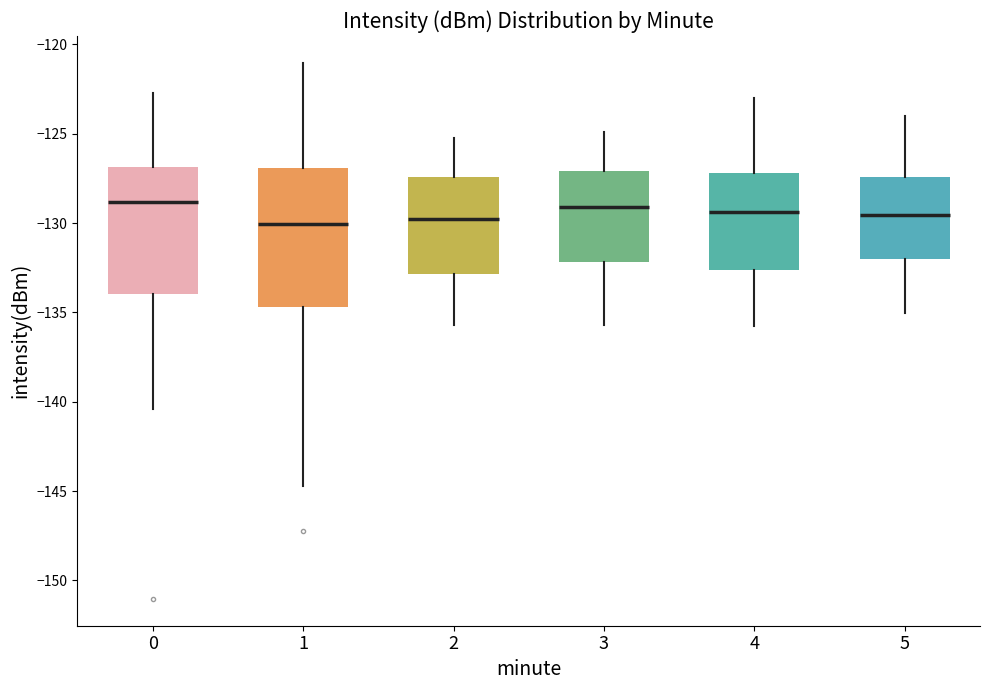

Comparing the boxes themselves (not the whiskers), which one is the tallest?

1